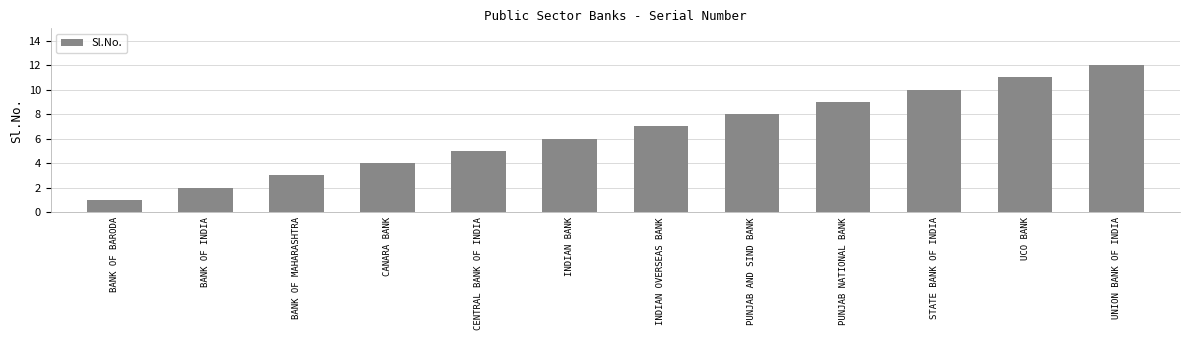

What is the value of the 7th bar from the left?

7